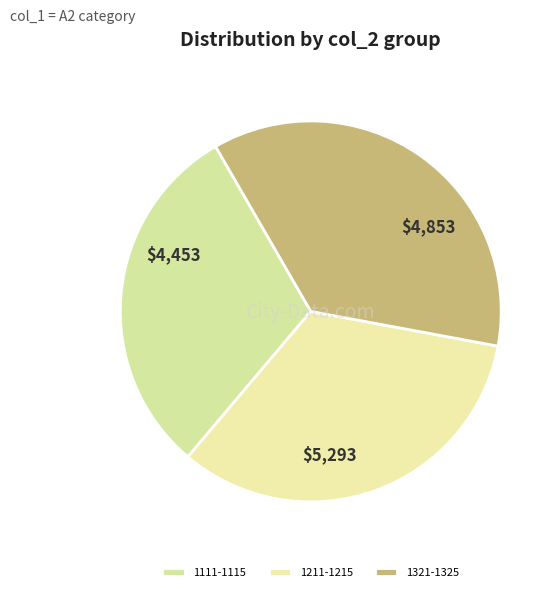

Does any single category account for the majority?

No